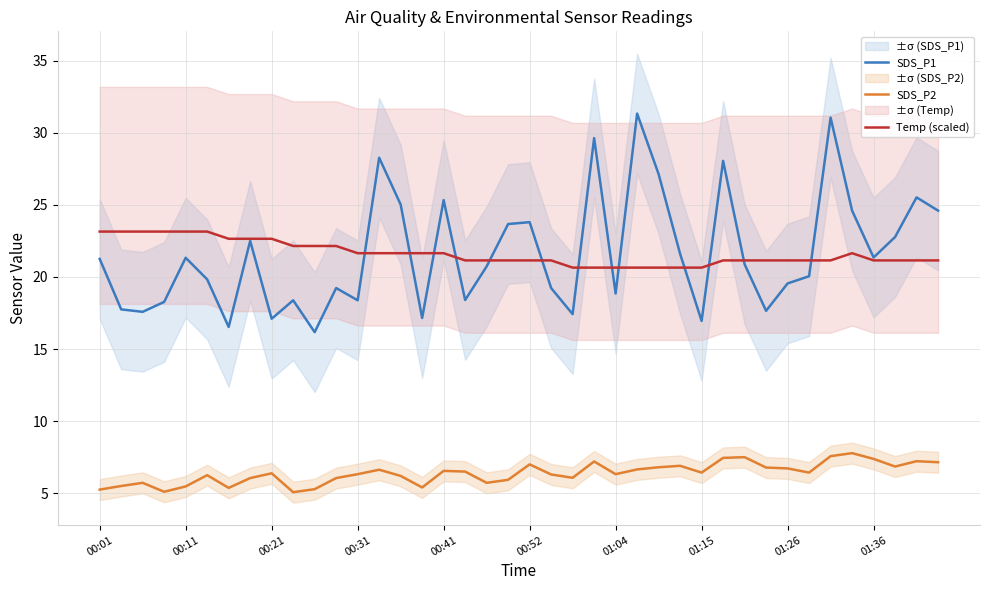

What is the highest value of the Temp (scaled) series?

23.1